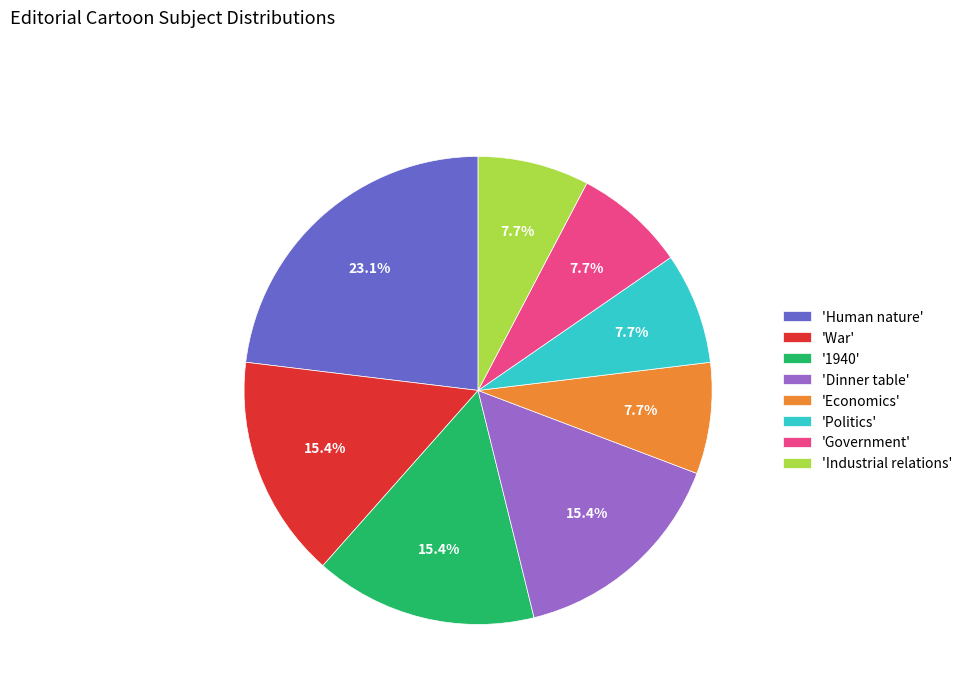

Is there a majority slice in this chart?

No